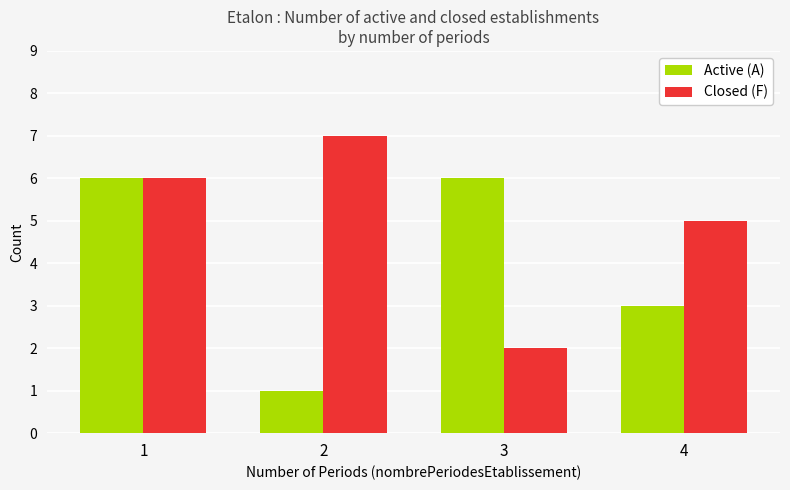

What is the minimum value shown in the chart?

1